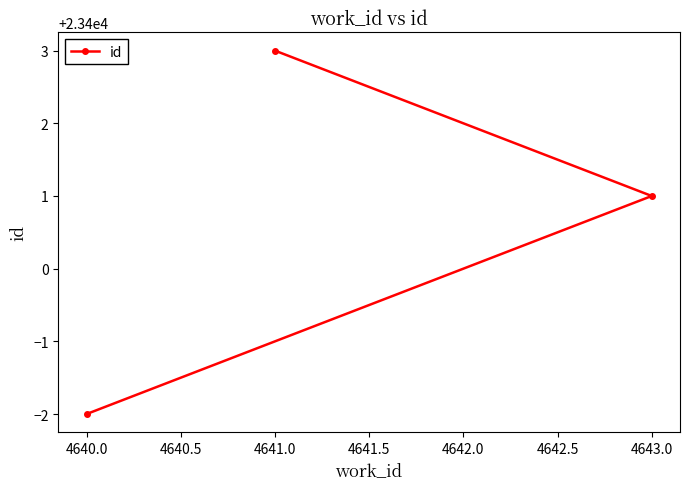

What is the difference between the values at 4641.0 and 4640.0?

5